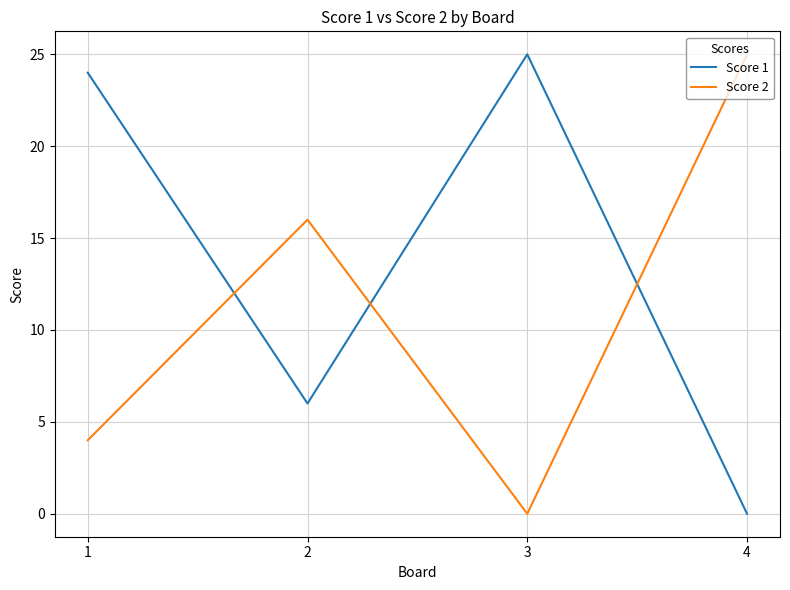

Between 1 and 4, which series saw the biggest shift?

Score 1